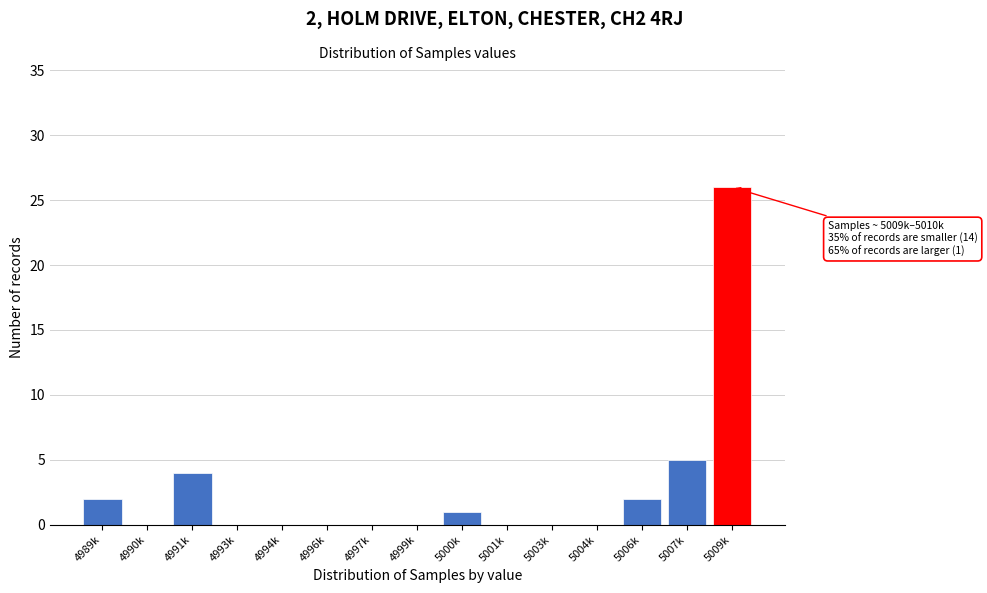

Reading right to left, transcribe all the data shown in this chart.

5009k=26	5007k=5	5006k=2	5004k=0	5003k=0	5001k=0	5000k=1	4999k=0	4997k=0	4996k=0	4994k=0	4993k=0	4991k=4	4990k=0	4989k=2